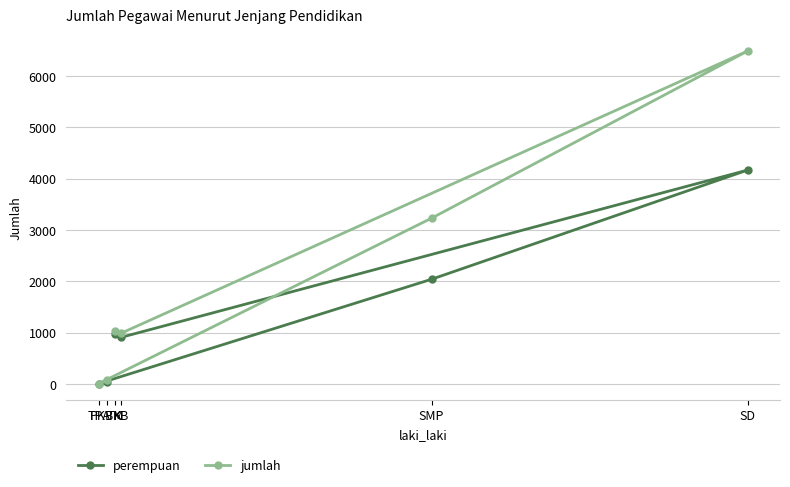

What is the greatest value displayed?

6488